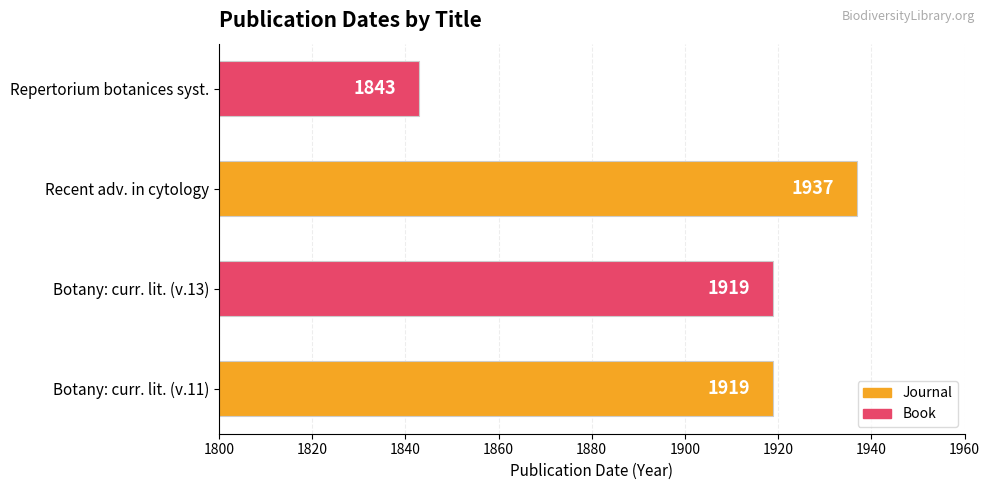

What is the change in value from Botany: curr. lit. (v.13) to Recent adv. in cytology?

+18